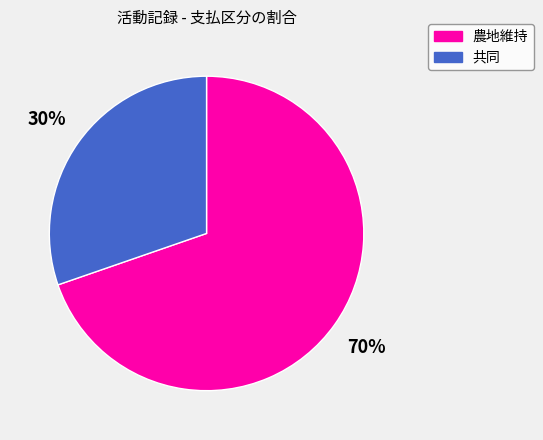

Is the sum of 共同 and 農地維持 greater than half?

Yes